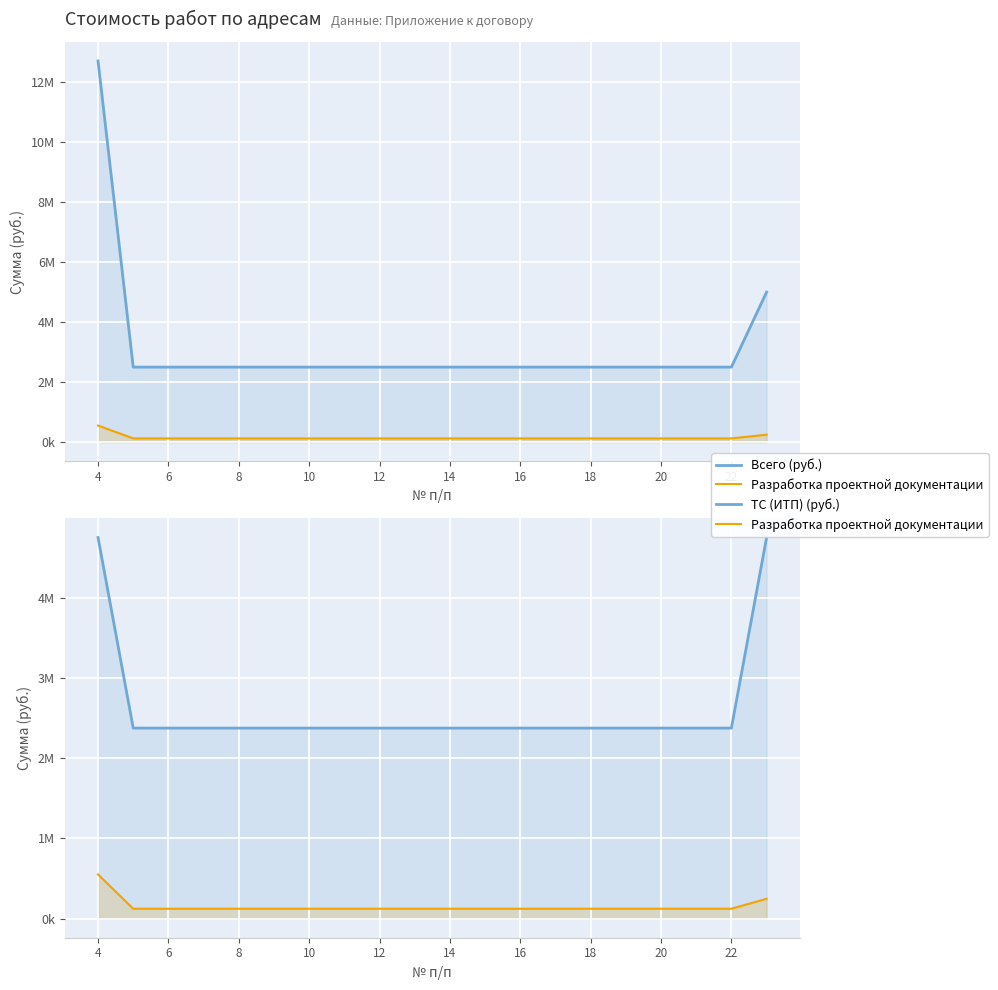

True or false: ТС (ИТП) (руб.) has more than 1 points higher than both neighbors.

False